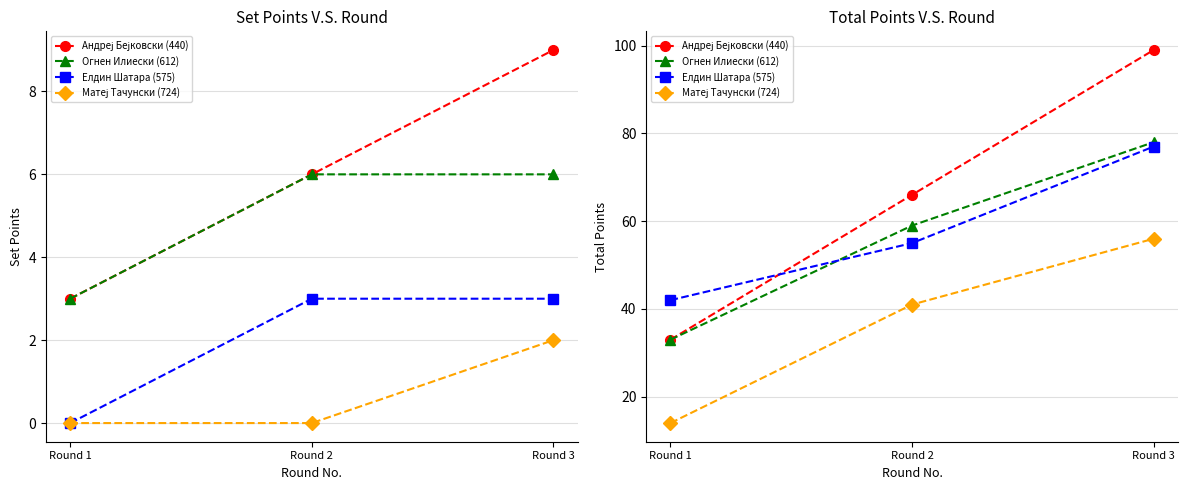

The Андреј Бејковски (440) series shows 66 at Round 2. True or false?

True